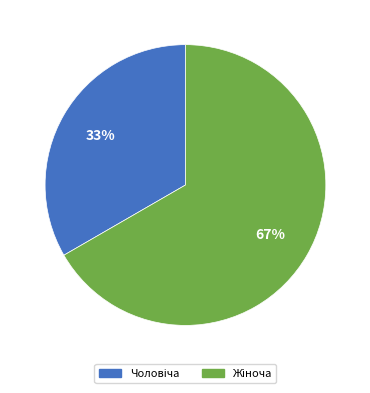

Does any single category account for the majority?

Yes